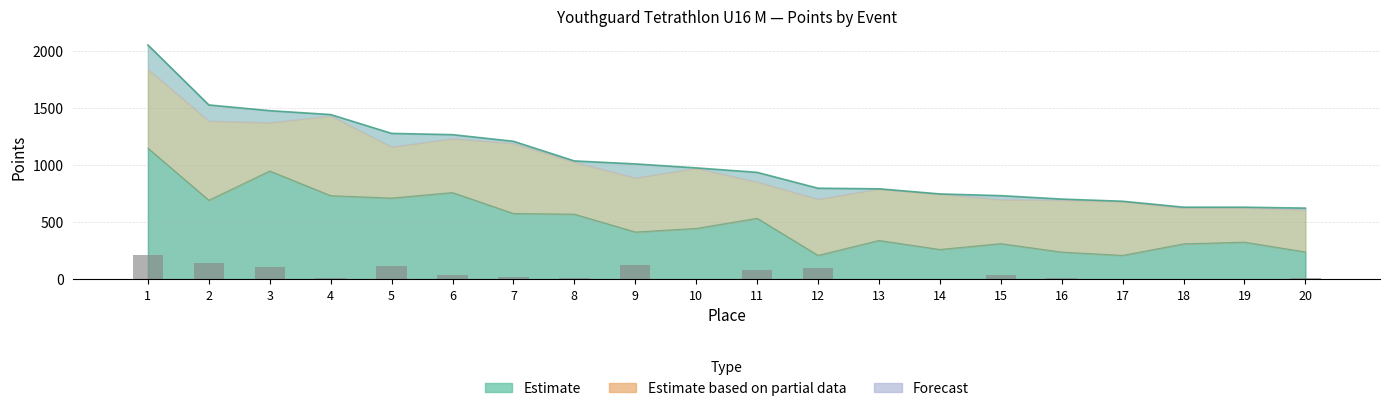

Reading right to left, list all the values displayed in this chart.

60m_pts: 238	324	309	208	237	311	260	339	208	533	444	413	569	575	758	710	731	947	691	1147
Run_pts: 13	4	5	0	8	33	0	0	94	83	1	121	9	17	33	117	10	103	139	212
Total: 622	630	630	682	701	731	746	791	796	935	974	1009	1035	1207	1265	1276	1441	1475	1525	2050